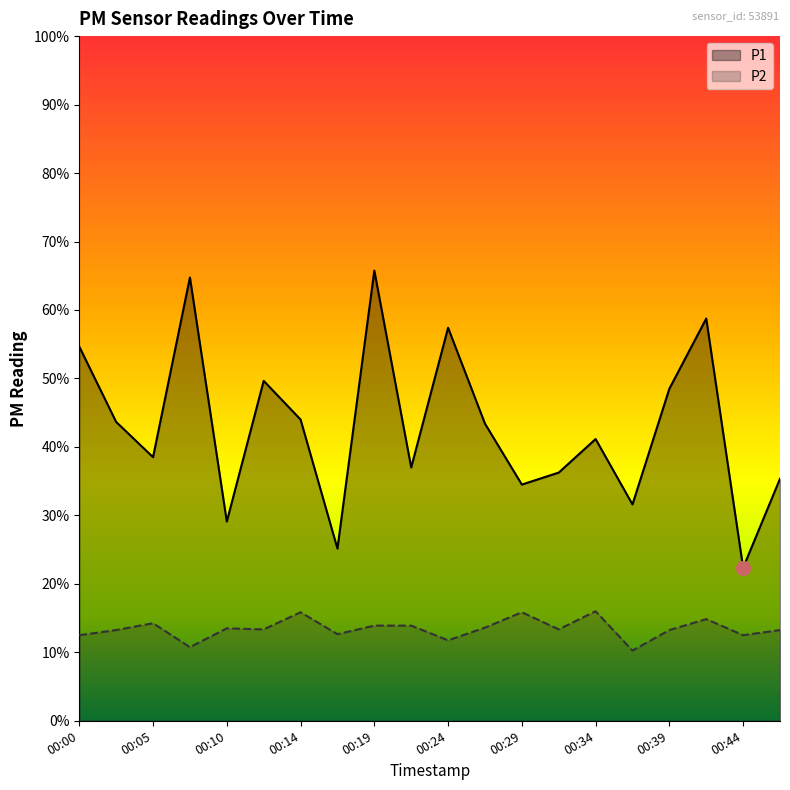

What are all the series names shown in the legend?

P1, P2